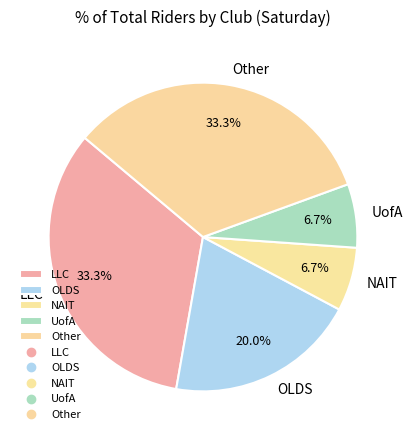

Approximately how many times larger is the value at NAIT compared to UofA?

1.0